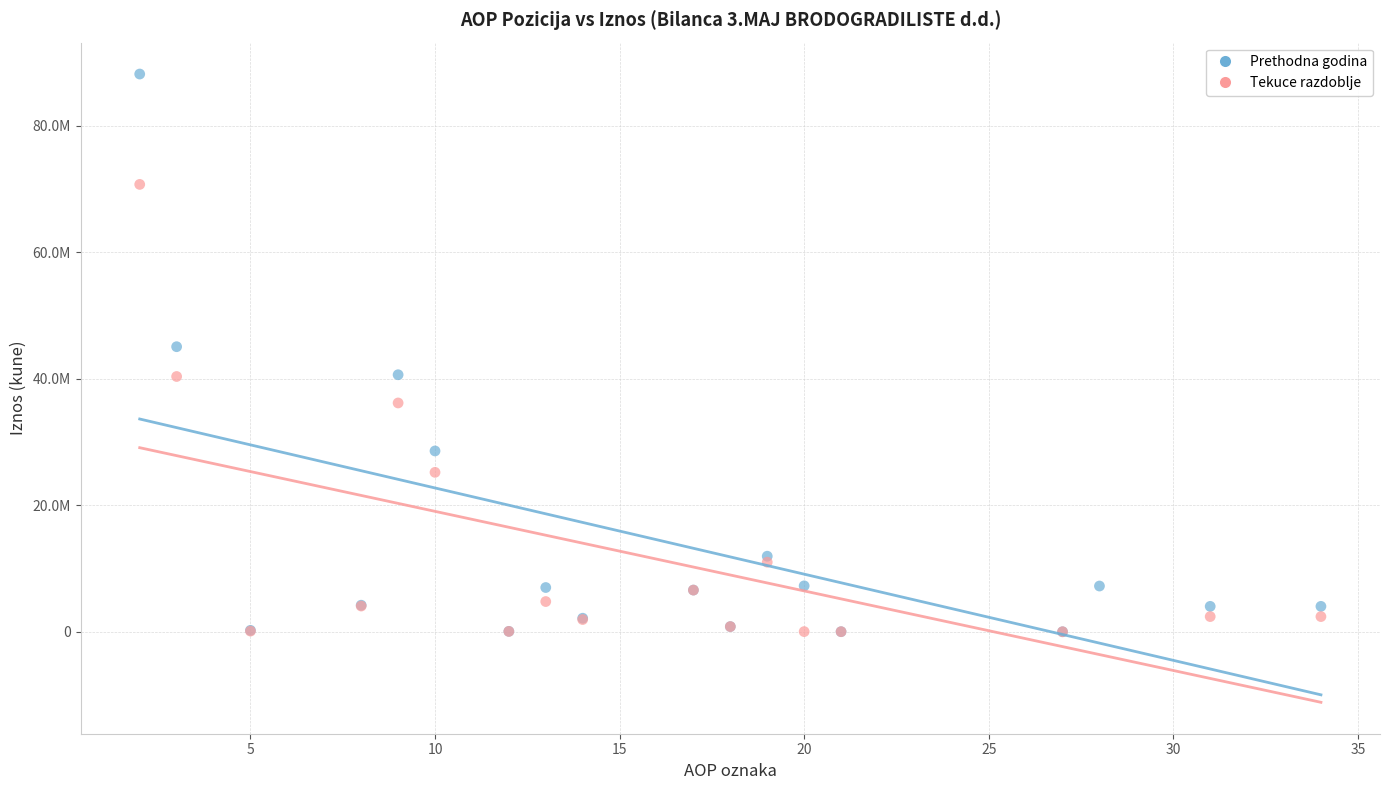

What are all the series names shown in the legend?

Prethodna godina, Tekuce razdoblje